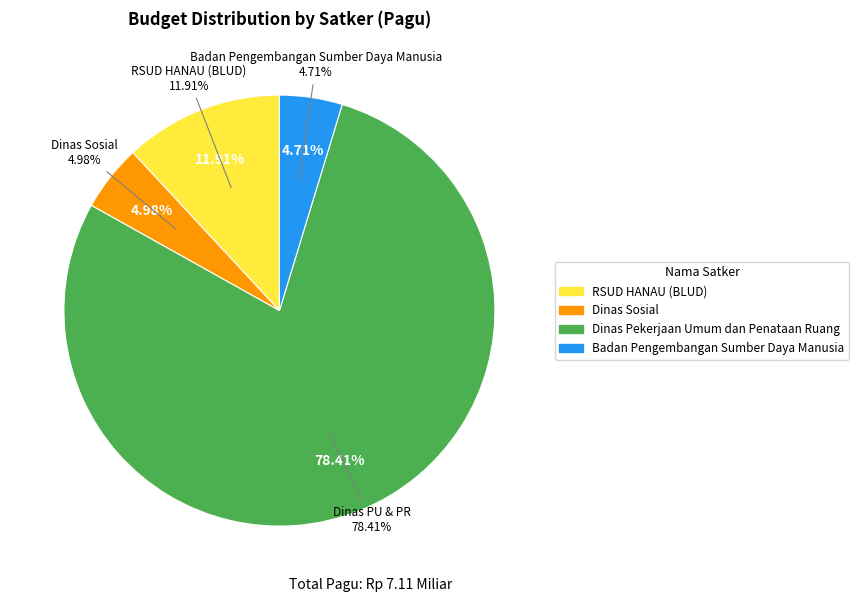

What is the largest slice in the pie chart?

Dinas Pekerjaan Umum dan Penataan Ruang